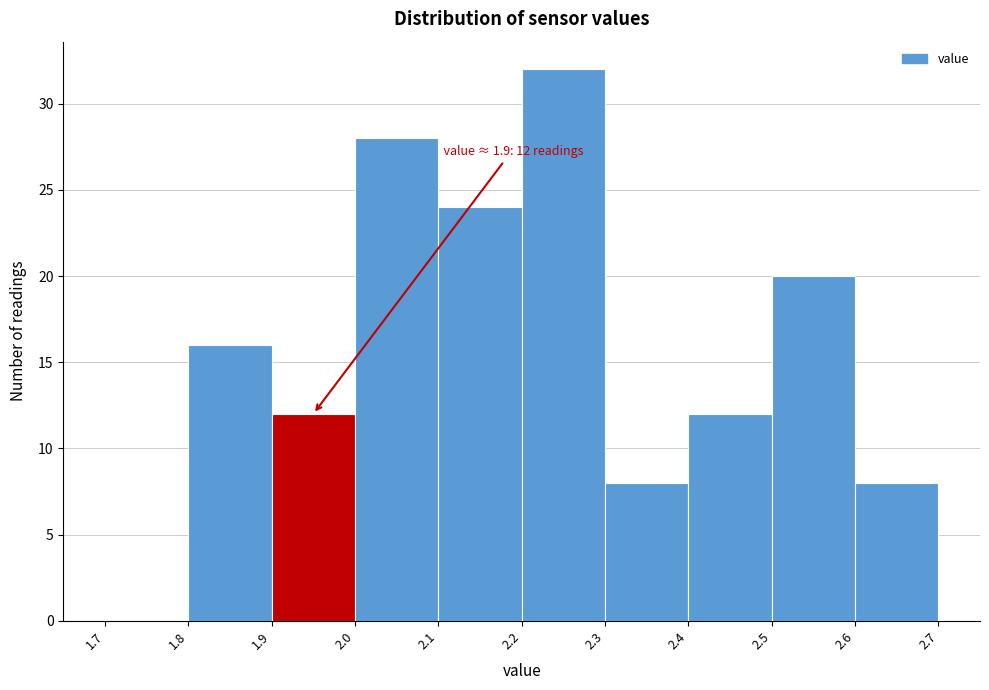

Over which range of the x-axis is the bar tallest?

2.2 to 2.3